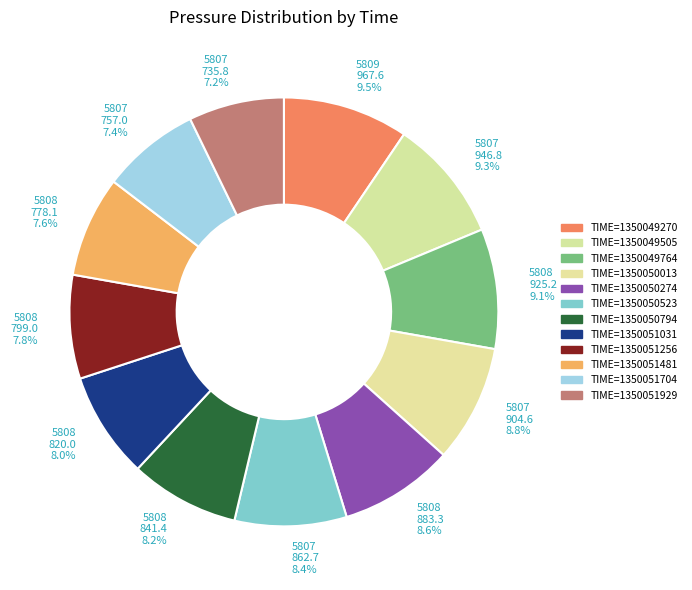

Which slice is the largest?

1350049270